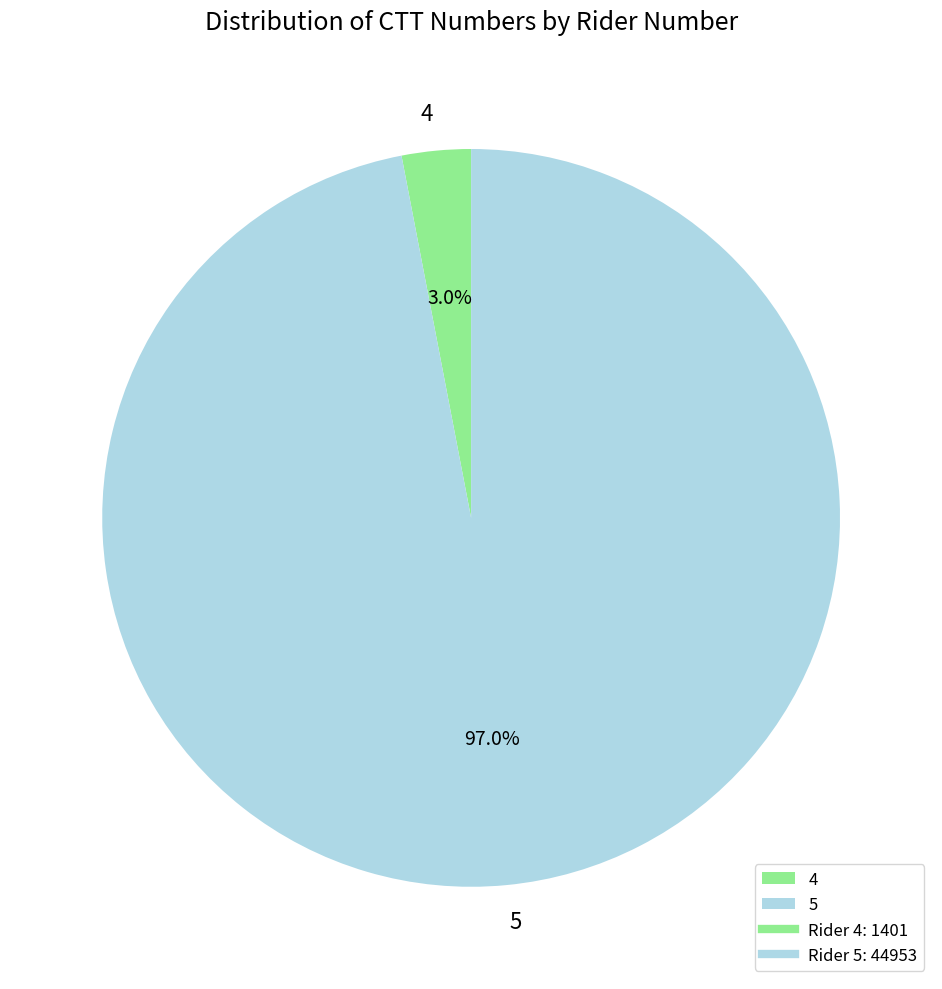

What percentage is NOT represented by 4?

97.0%